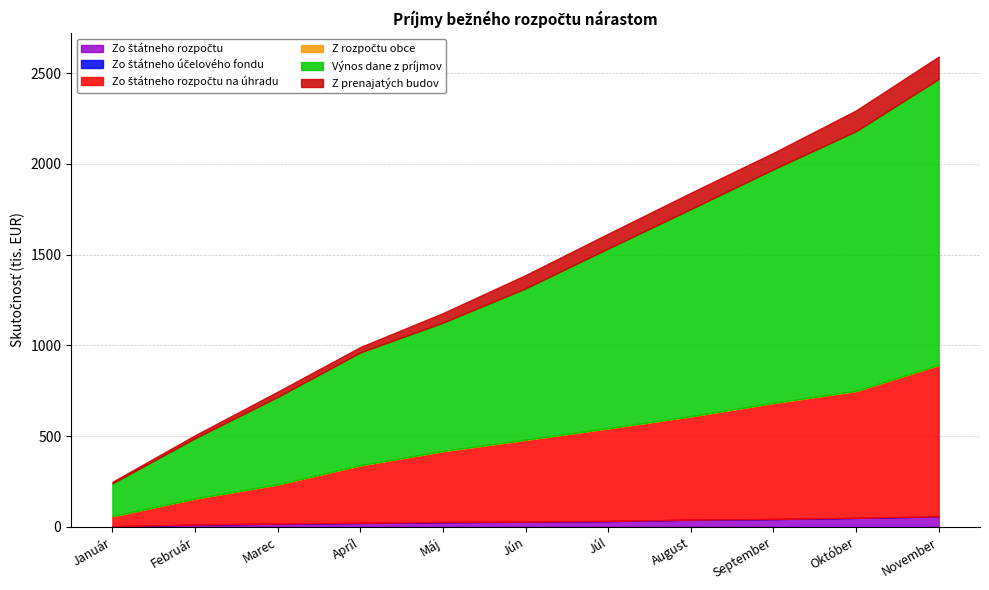

True or false: Z rozpočtu obce has a value of 308.4 at Apríl.

False